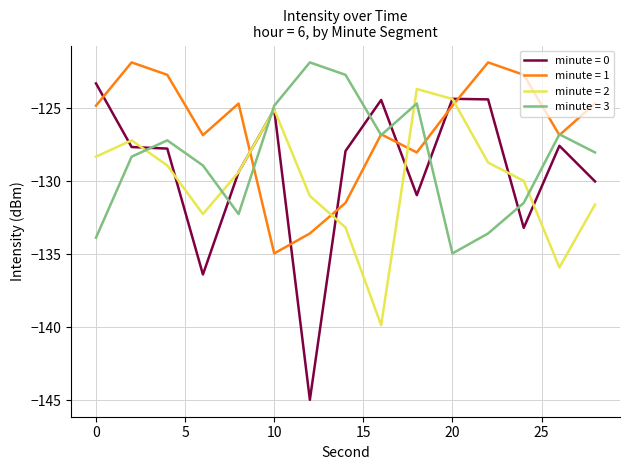

Which series has the largest range (max minus min)?

minute = 0